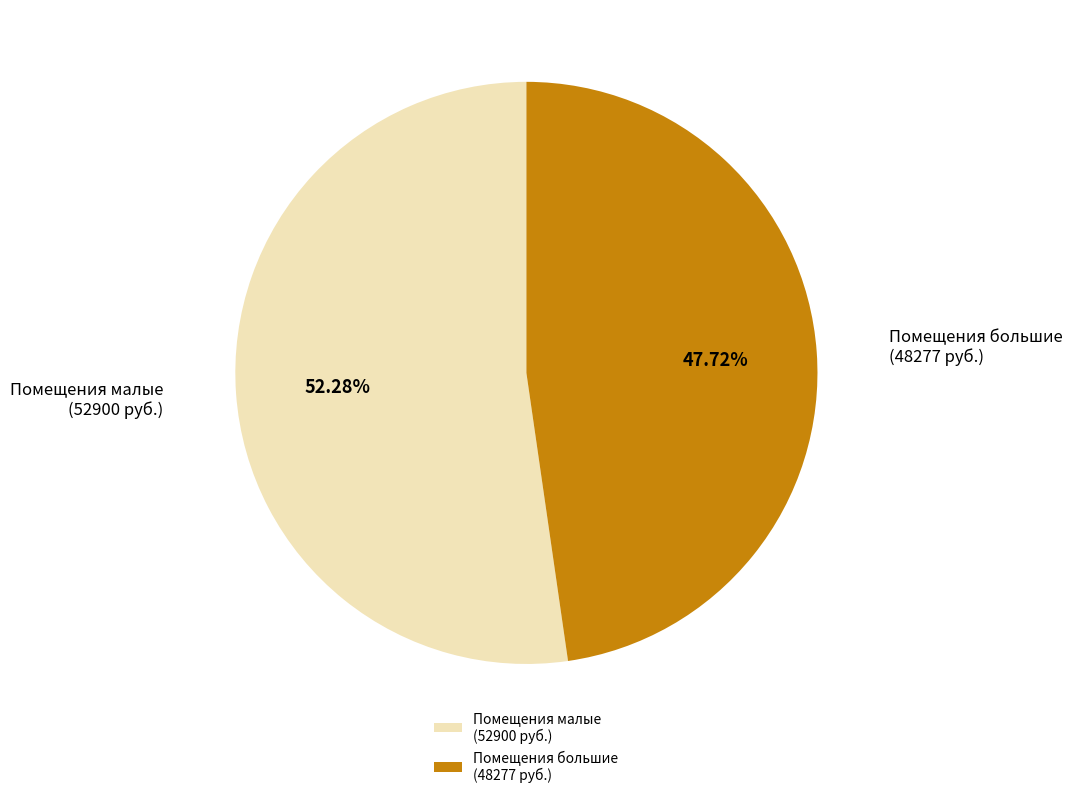

How many segments does this pie chart have?

2